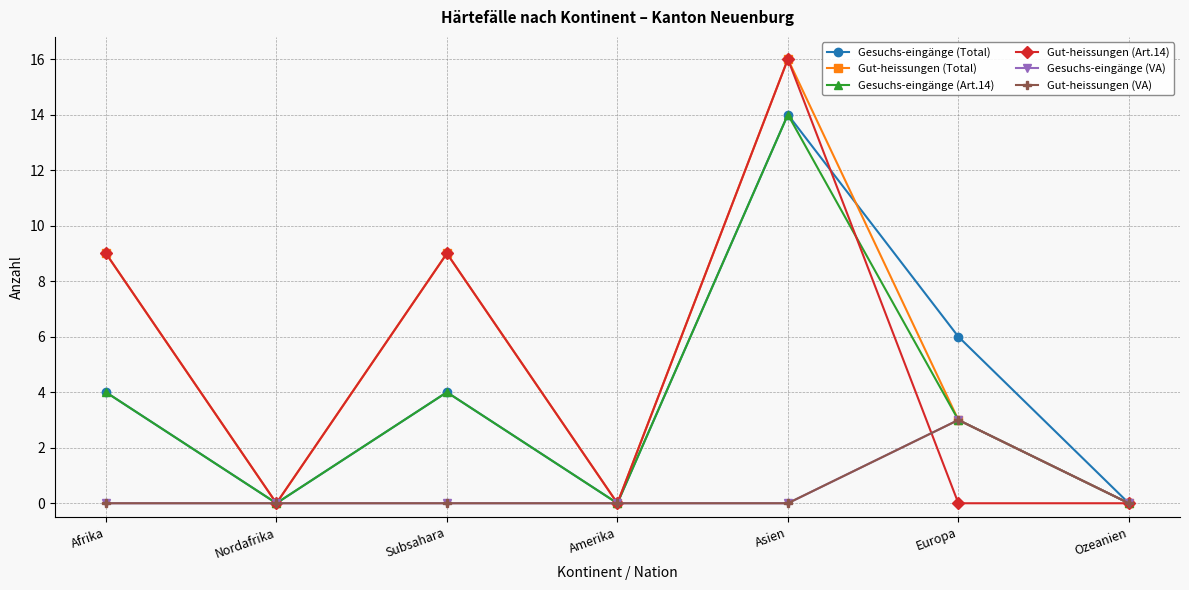

What is the maximum value for Gut-heissungen (VA)?

3